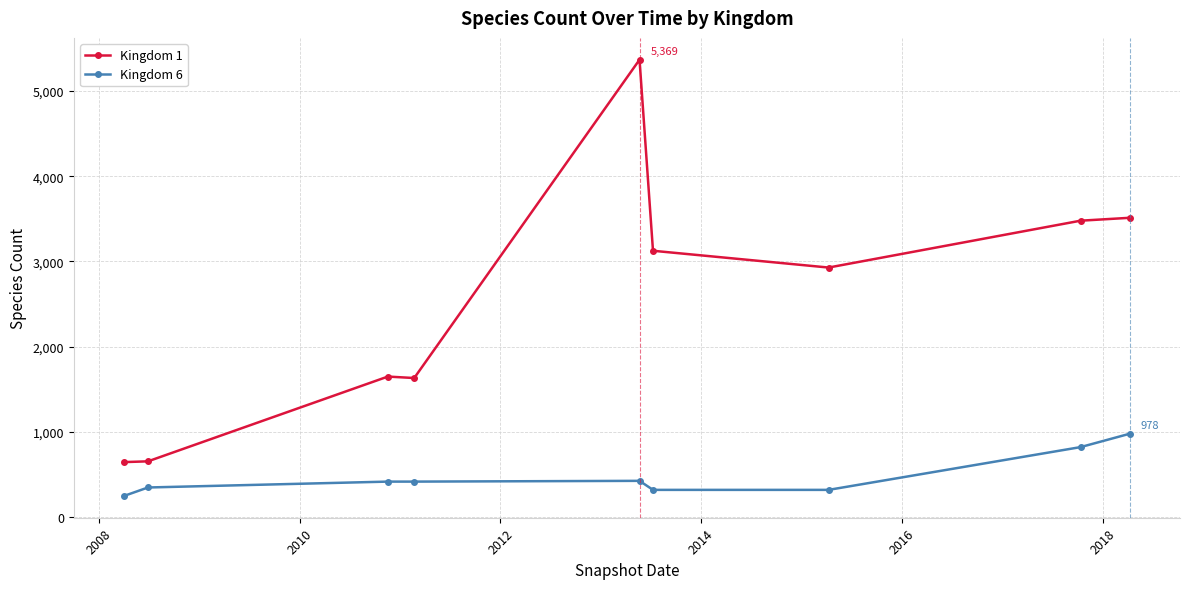

What is the sum of all Kingdom 1 values?

22996